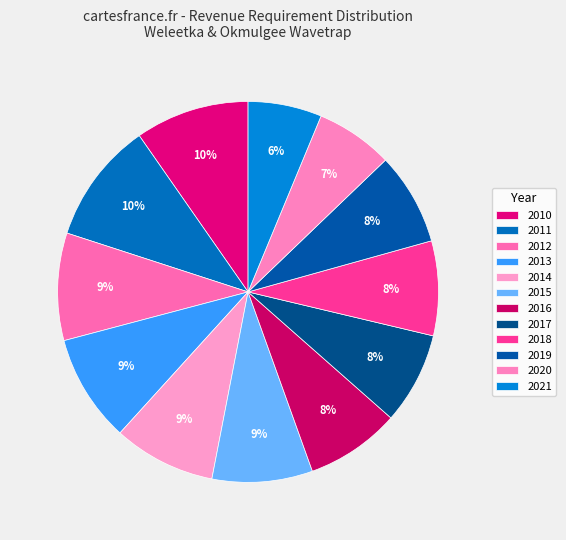

How many slices are in this pie chart?

12